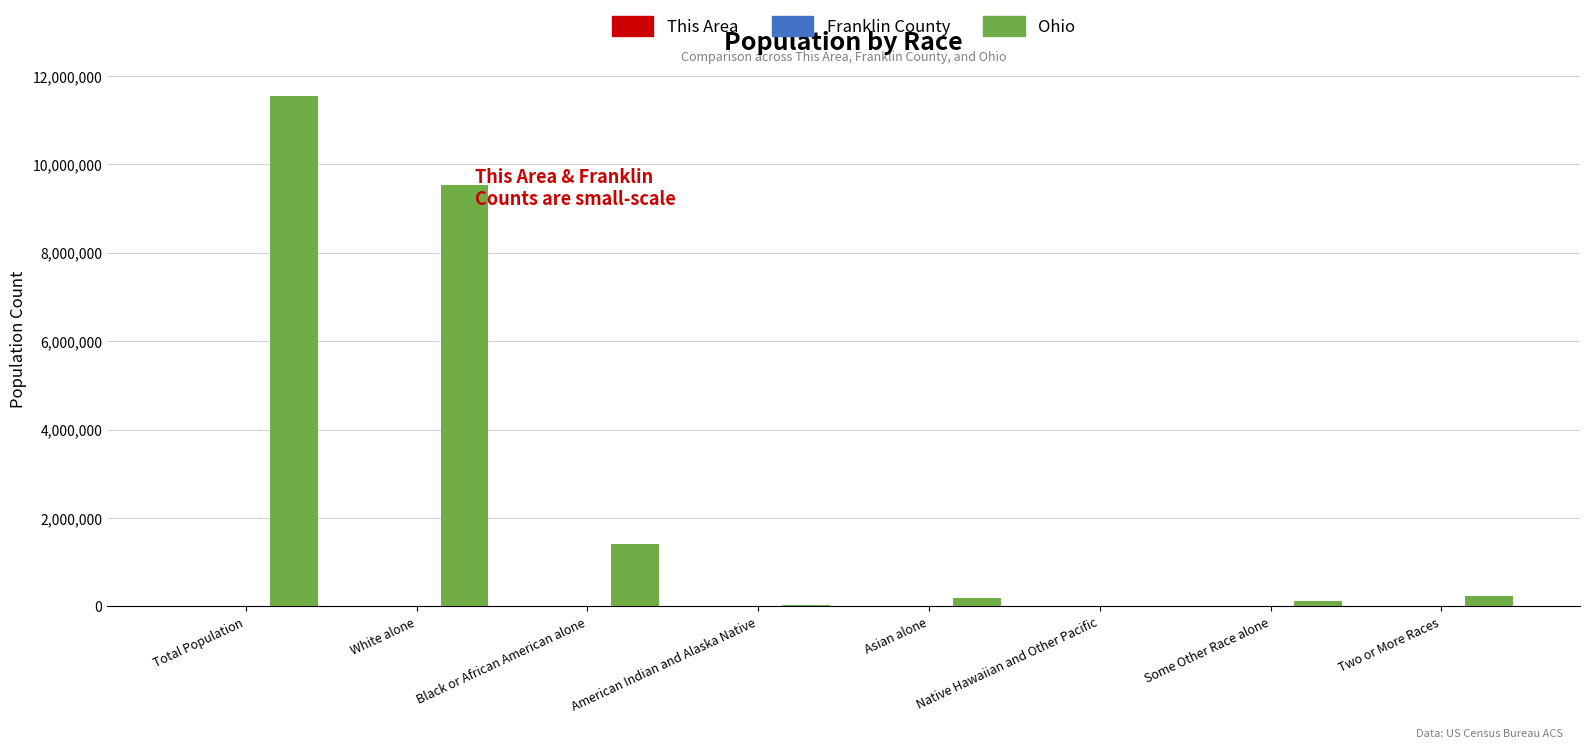

Are the bars grouped side by side (vs. stacked)?

Yes